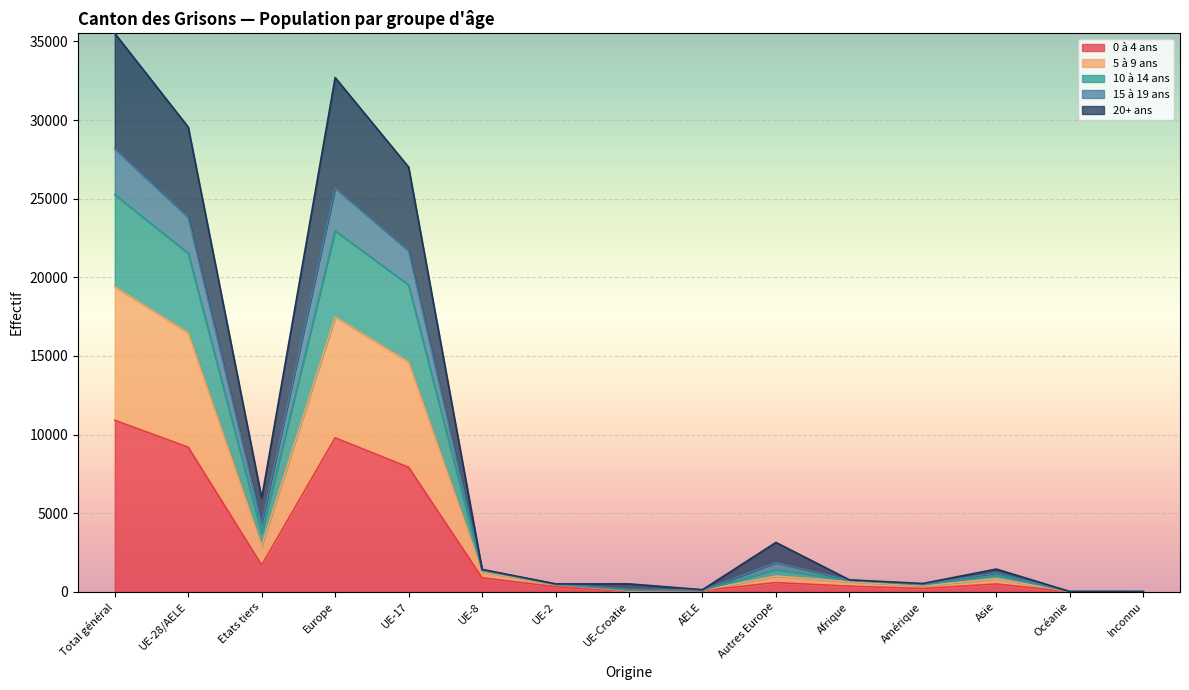

Where is the first local minimum for 20+ ans?

Etats tiers